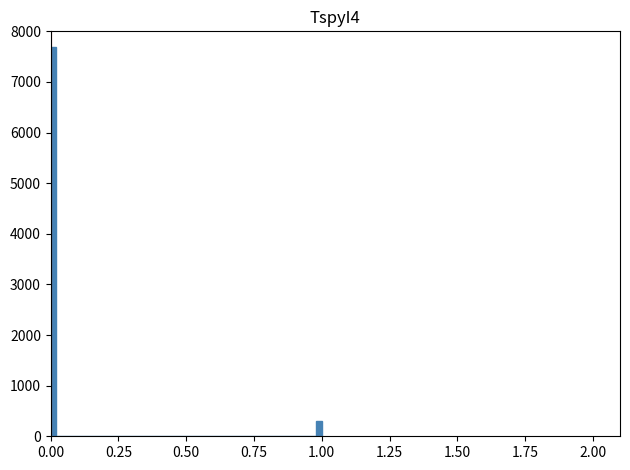

Read against the x-axis, roughly where is the centre of the tallest bar?

0.00